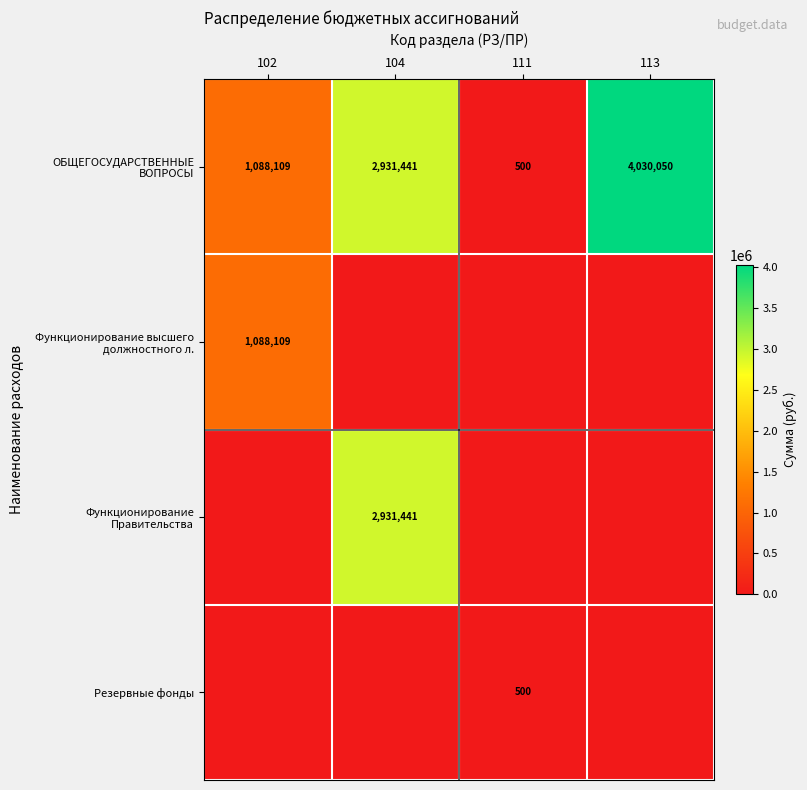

Is it true that Резервные фонды equals 235.7 at 111?

False